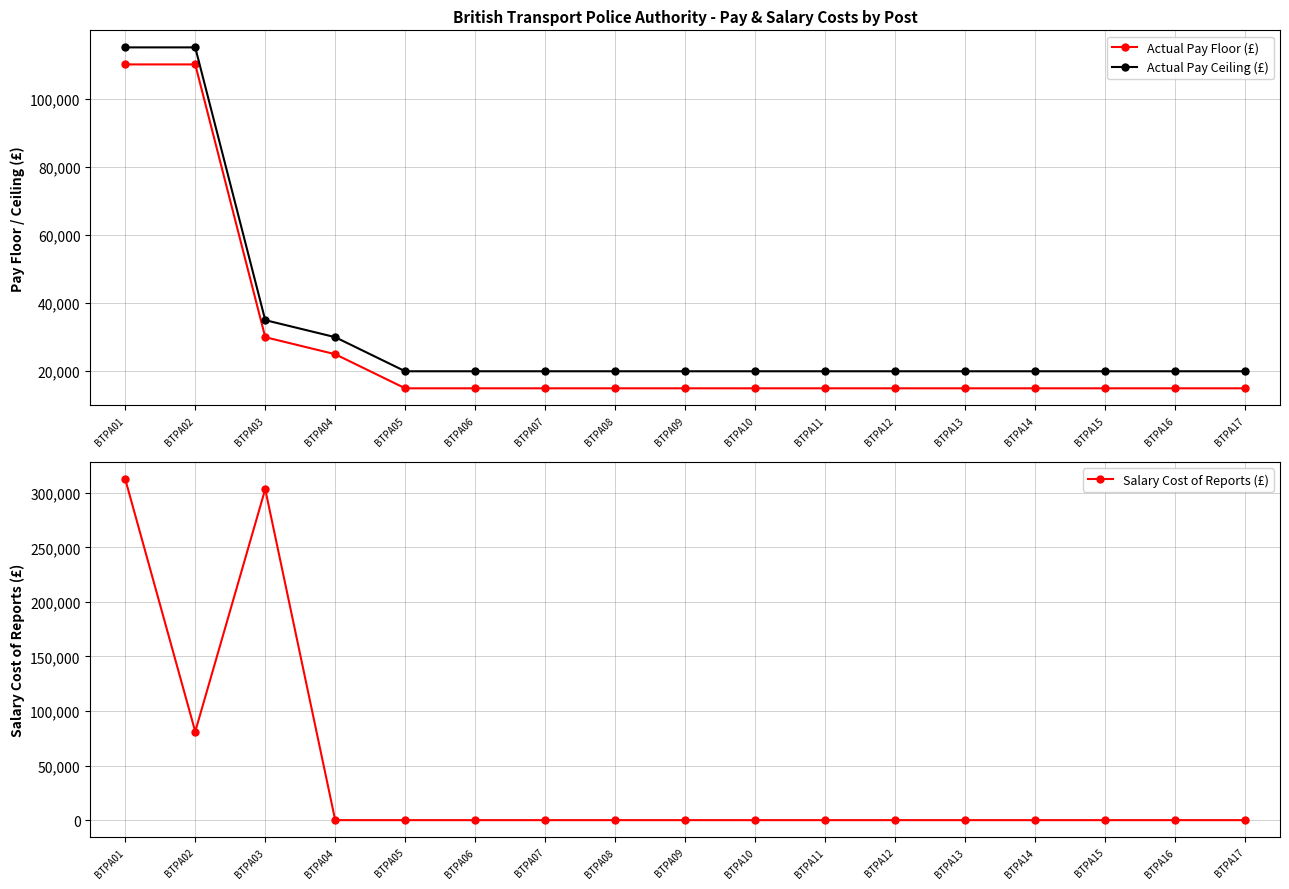

The value of Actual Pay Ceiling (£) at BTPA06 is 19999. True or false?

True